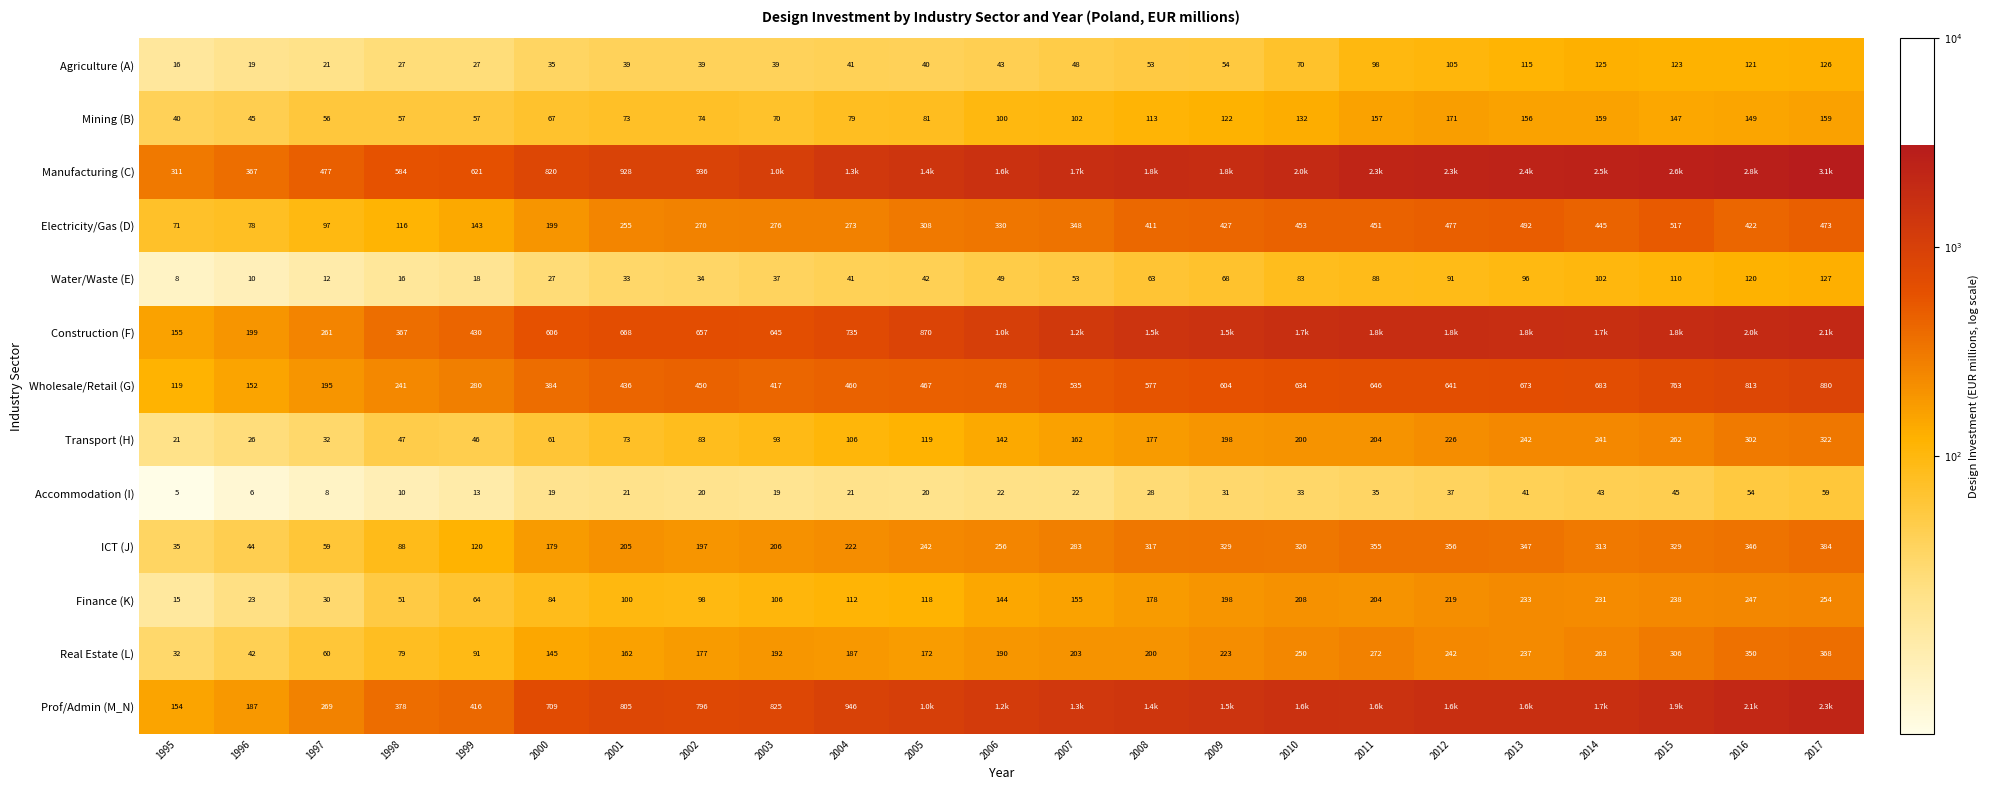

Is the value of Electricity/Gas (D) at 2007 greater than the value of Construction (F) at 1998?

No